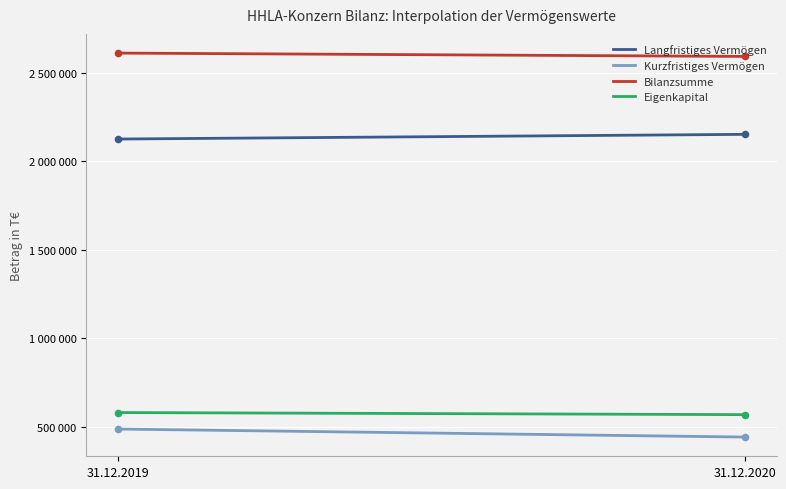

At how many categories does at least one series exceed 1616110?

2